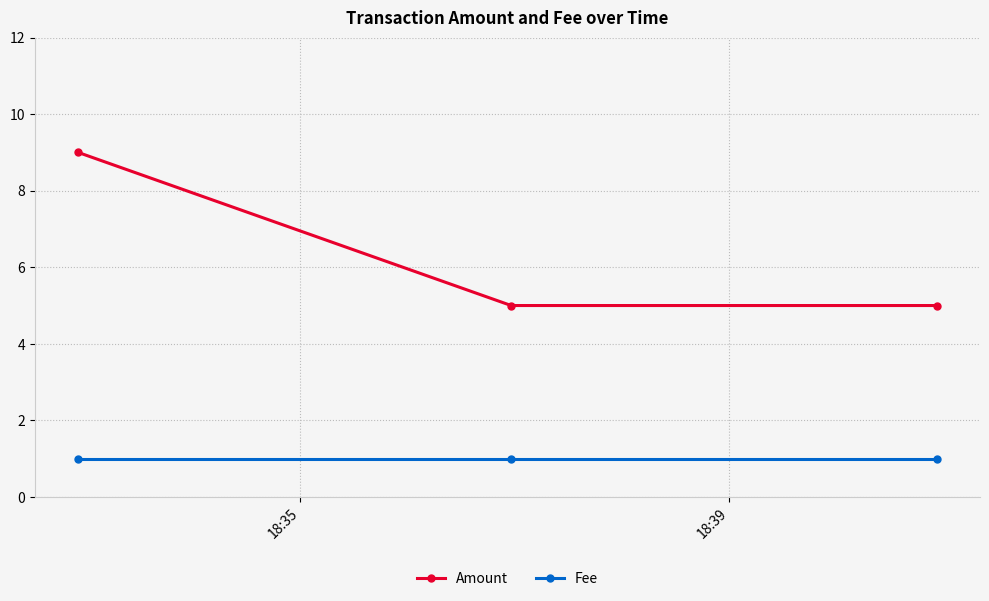

What is the value of the Fee point at the 2nd from the left?

1